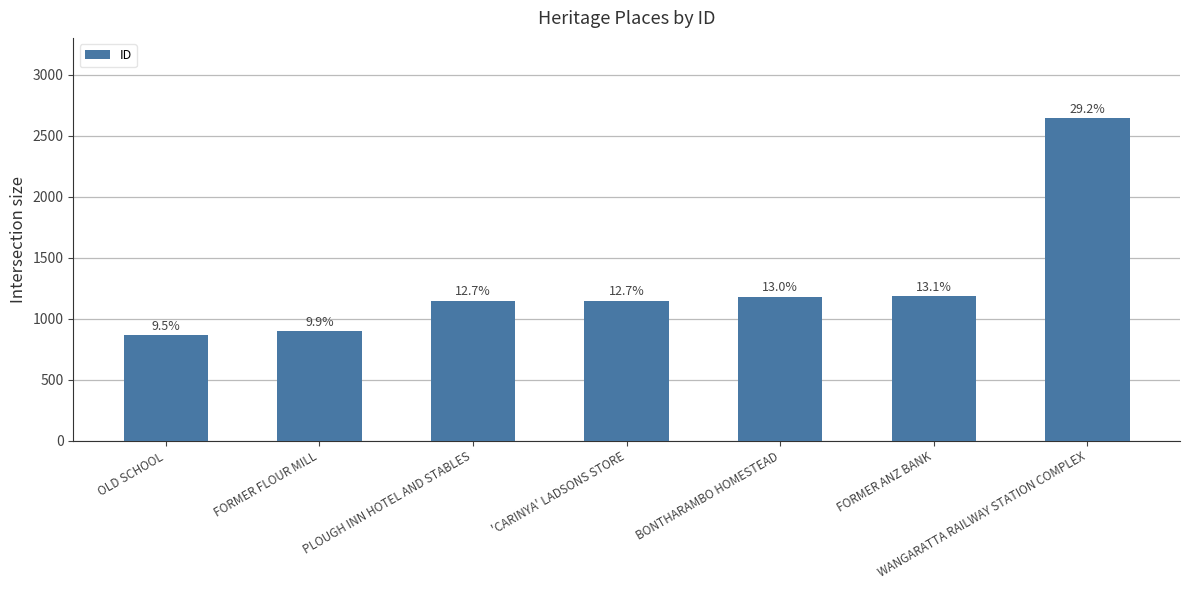

How many bars are there in total?

7